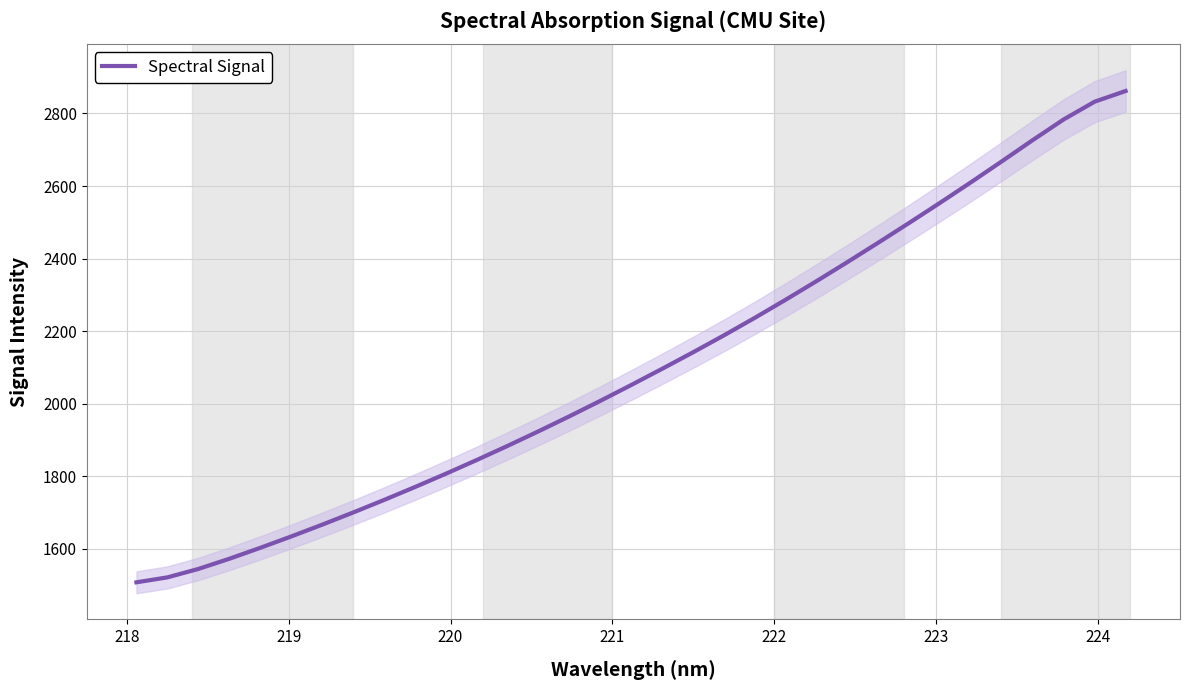

What is the highest value of the Spectral Signal series?

2861.9